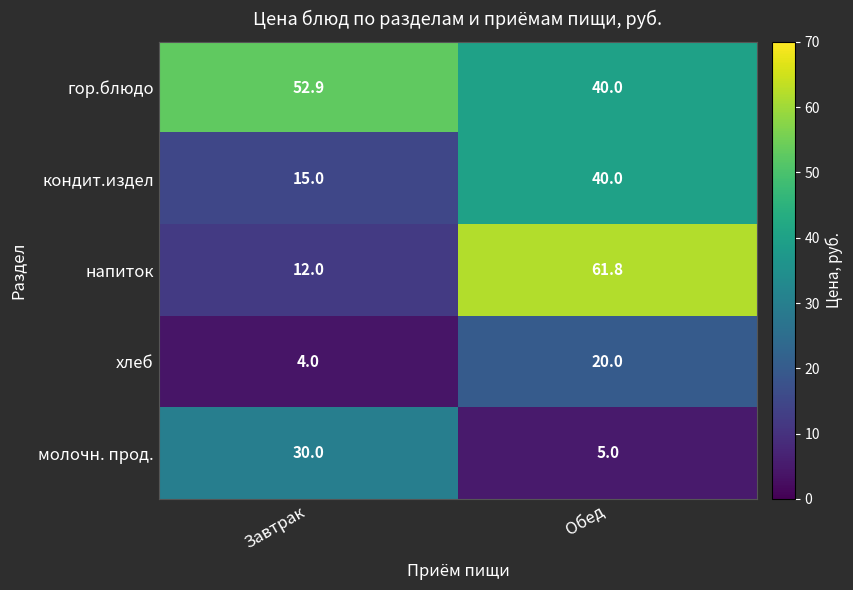

What is the sum of the кондит.издел values at Обед and Завтрак?

55.0